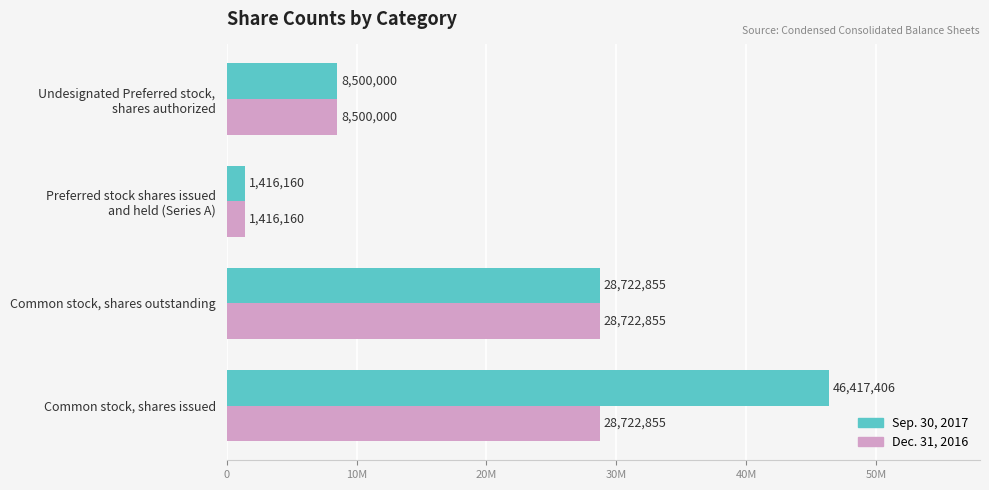

Which series has the largest total across all categories?

Sep. 30, 2017